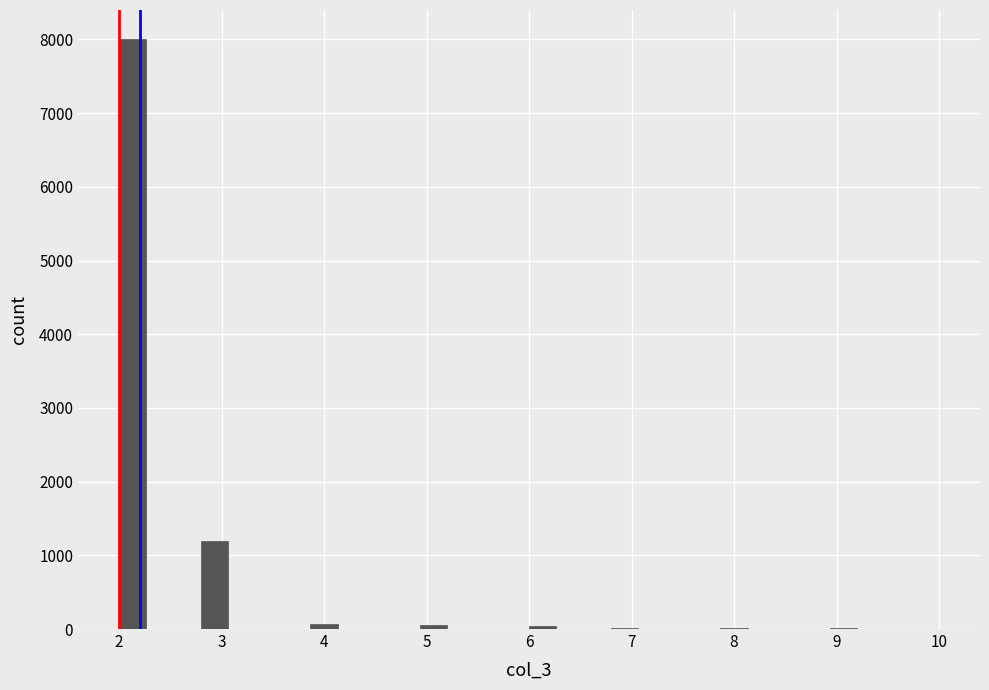

Around what value on the x-axis is the tallest bar? Give the approximate position of its centre, as read against the axis.

2.1